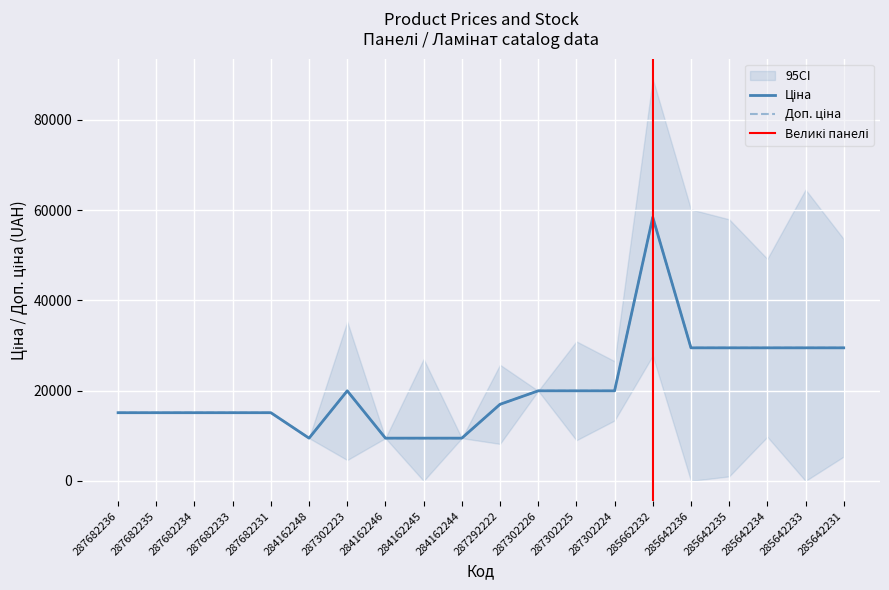

Reading right to left, what are all the values shown in this chart?

Ціна: 29491.5	29491.5	29491.5	29491.5	29491.5	58426.5	19964.2	19964.2	19964.2	16976.3	9480.1	9480.1	9480.1	19964.2	9480.1	15120.0	15120.0	15120.0	15120.0	15120.0
Доп. ціна: 29491.5	29491.5	29491.5	29491.5	29491.5	58426.5	19964.2	19964.2	19964.2	16976.3	9480.1	9480.1	9480.1	19964.2	9480.1	15120.0	15120.0	15120.0	15120.0	15120.0